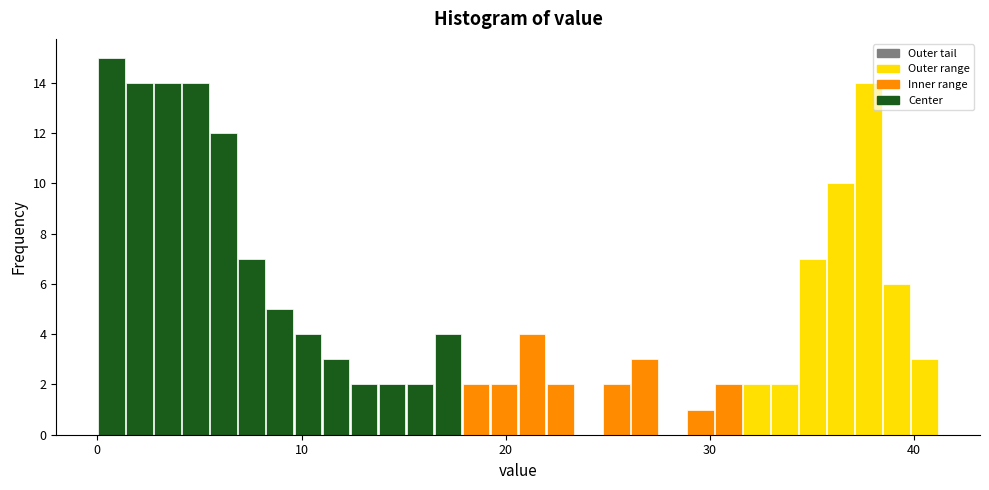

Around what value on the x-axis is the tallest bar? Give the approximate position of its centre, as read against the axis.

1